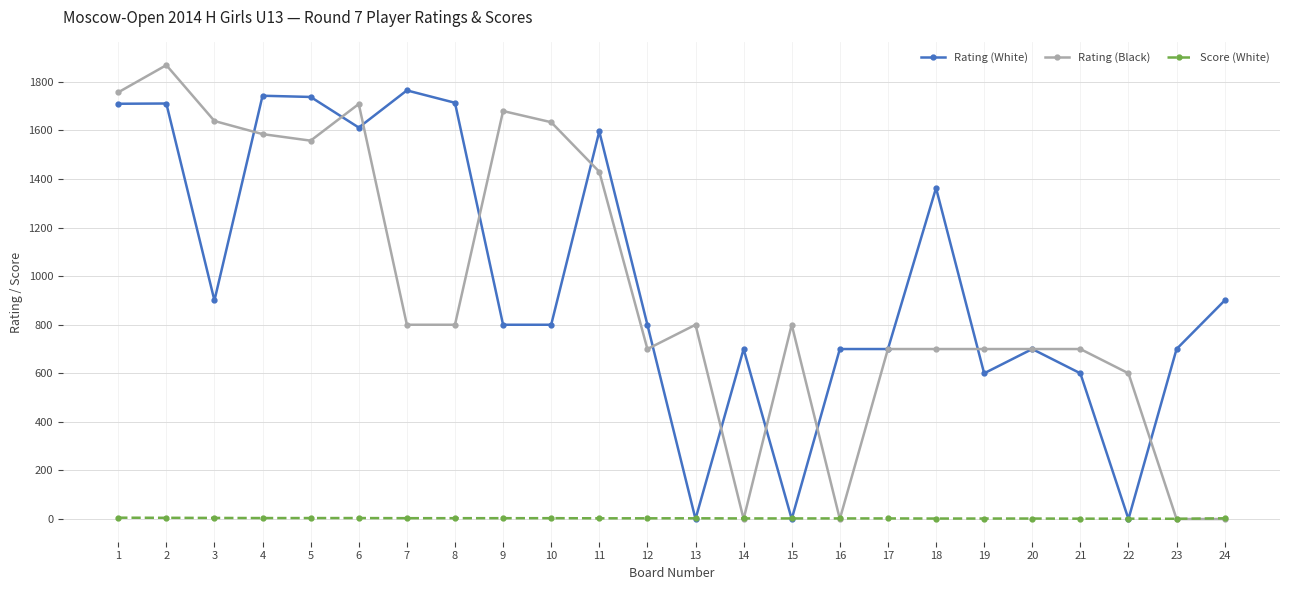

Where is the first local minimum for Rating (White)?

3